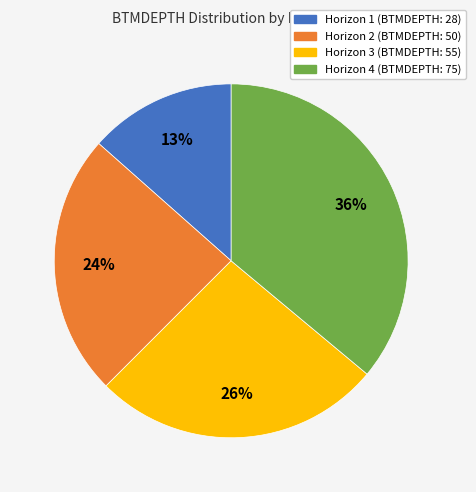

Is there a majority slice in this chart?

No